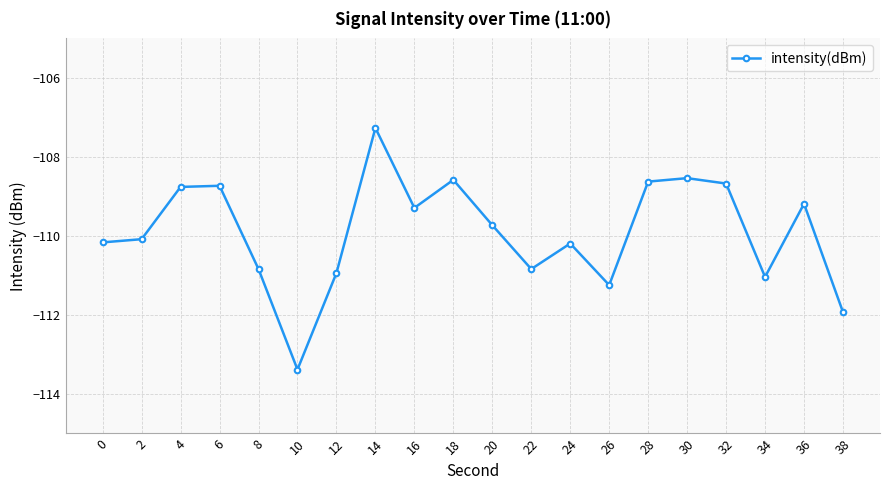

The chart shows a value of -110.2 at 0. True or false?

True